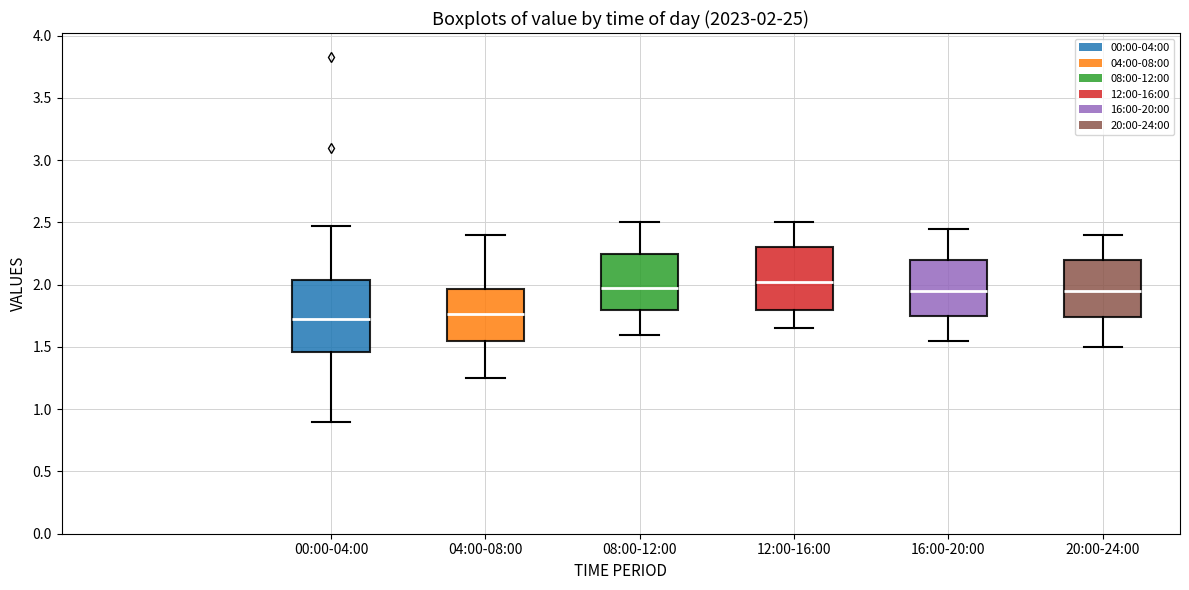

Comparing the boxes themselves (not the whiskers), which one is the tallest?

00:00-04:00